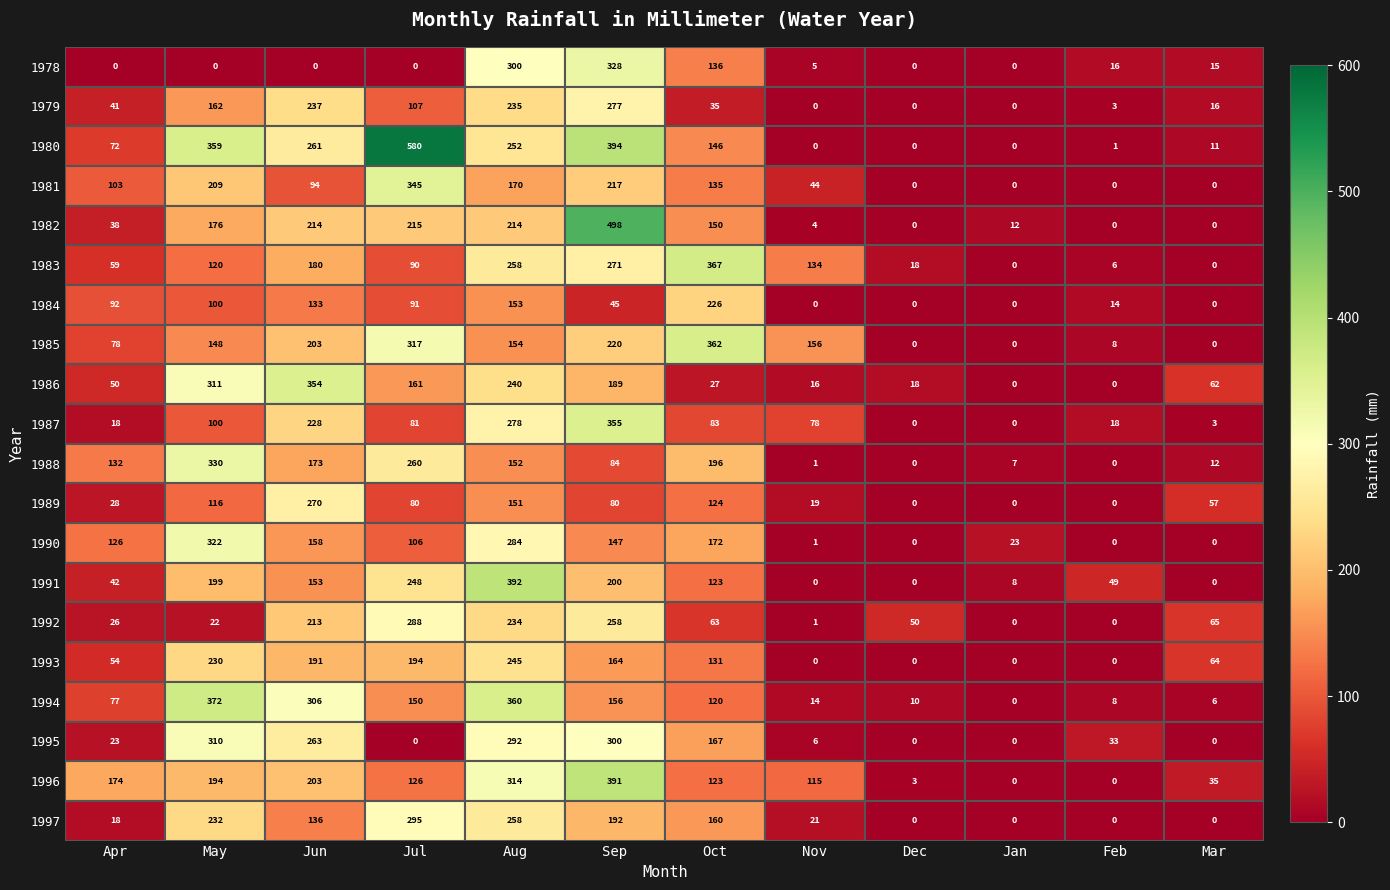

Which label corresponds to the largest value in the chart?

Jul